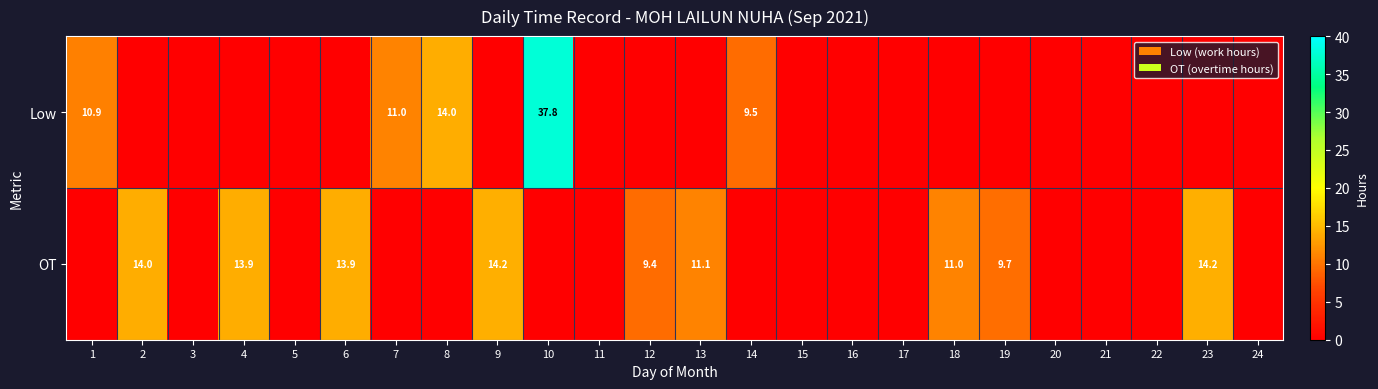

Is it true that OT equals 15.1 at 12?

False